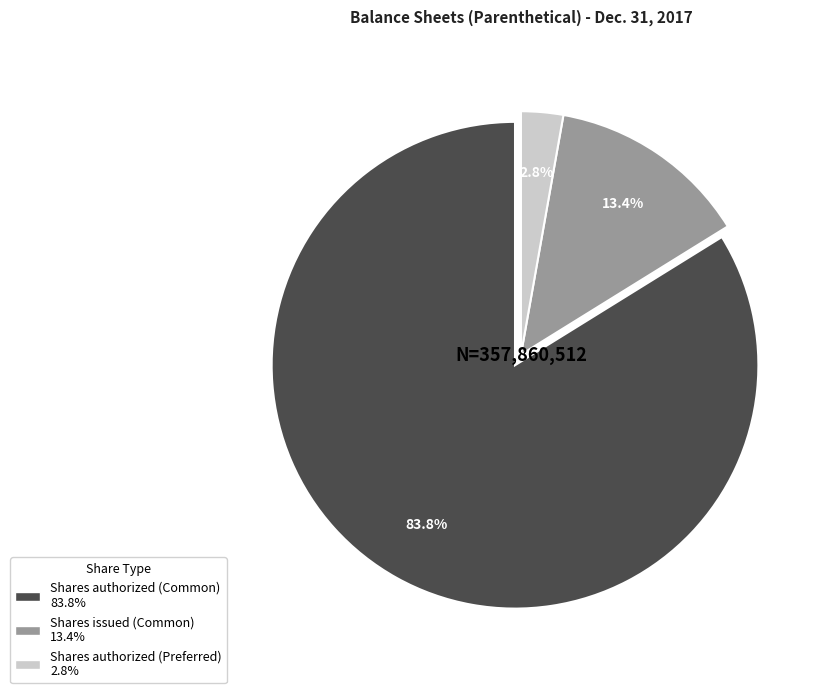

Is there a majority slice in this chart?

Yes